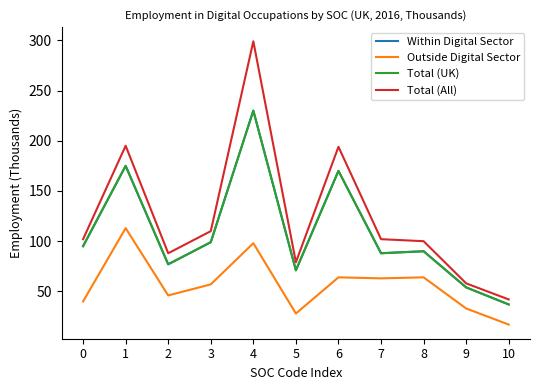

What is the minimum value shown in the chart?

17